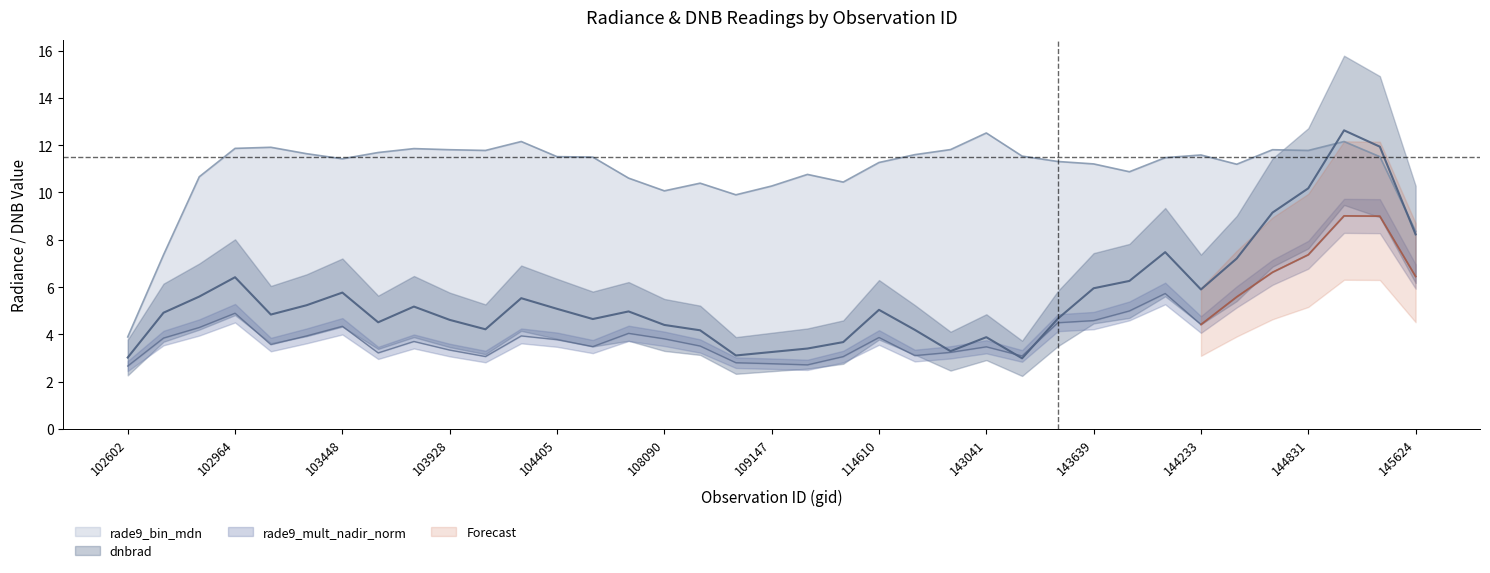

What is the difference between the maximum and second lowest values in the rade9_bin_mdn series?

5.2